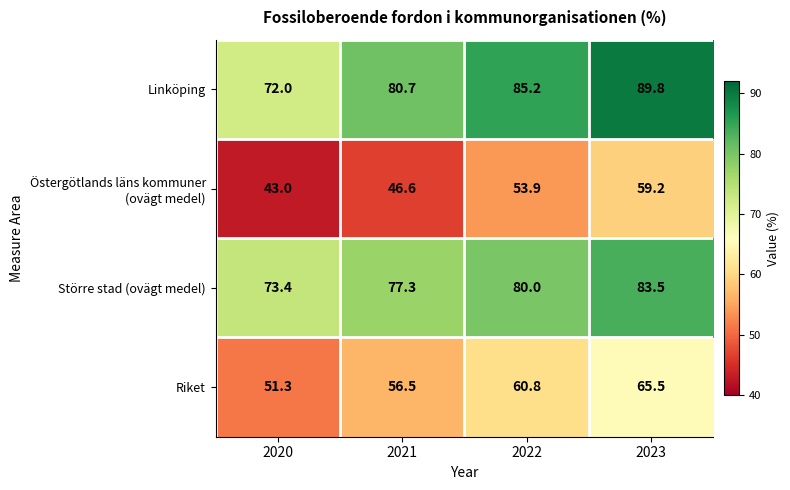

What is the total value across all series at 2020?

239.7